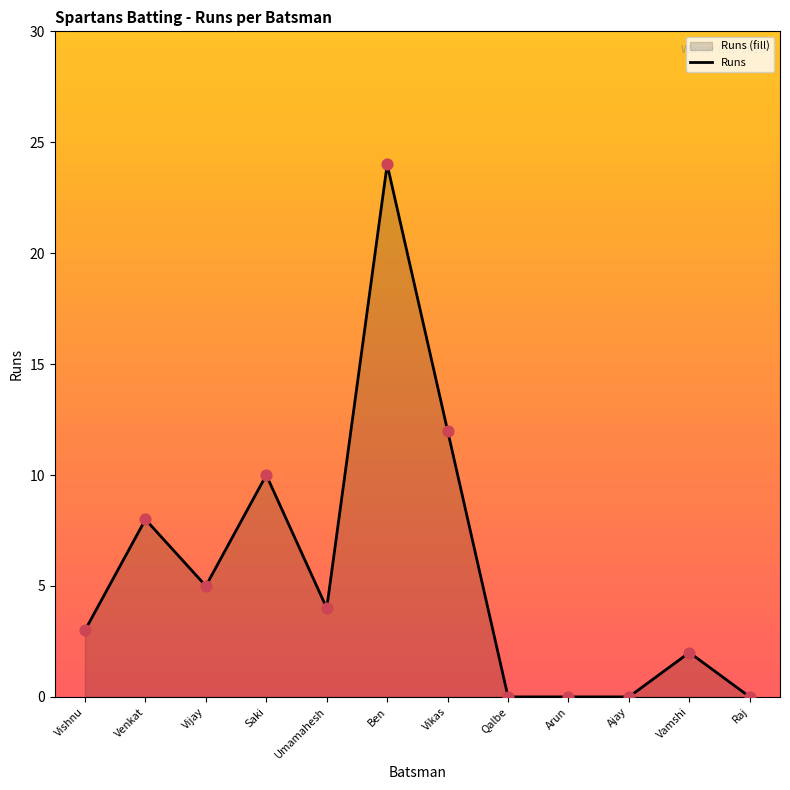

What is the change in value from Saki to Ajay?

-10